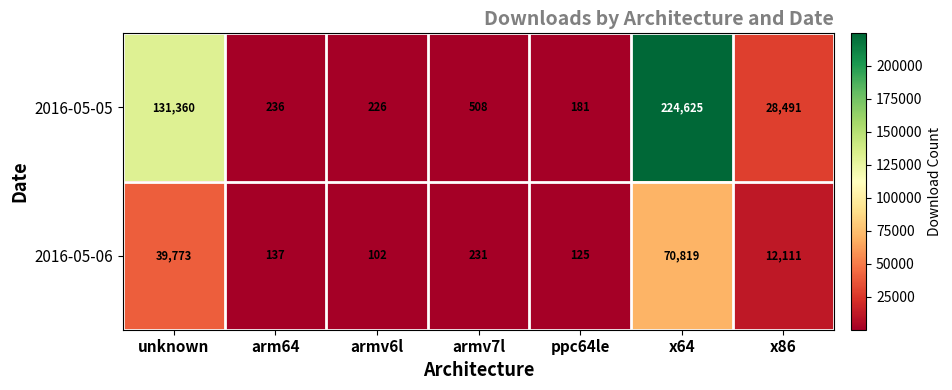

Between arm64 and x64, which series saw the biggest shift?

2016-05-05